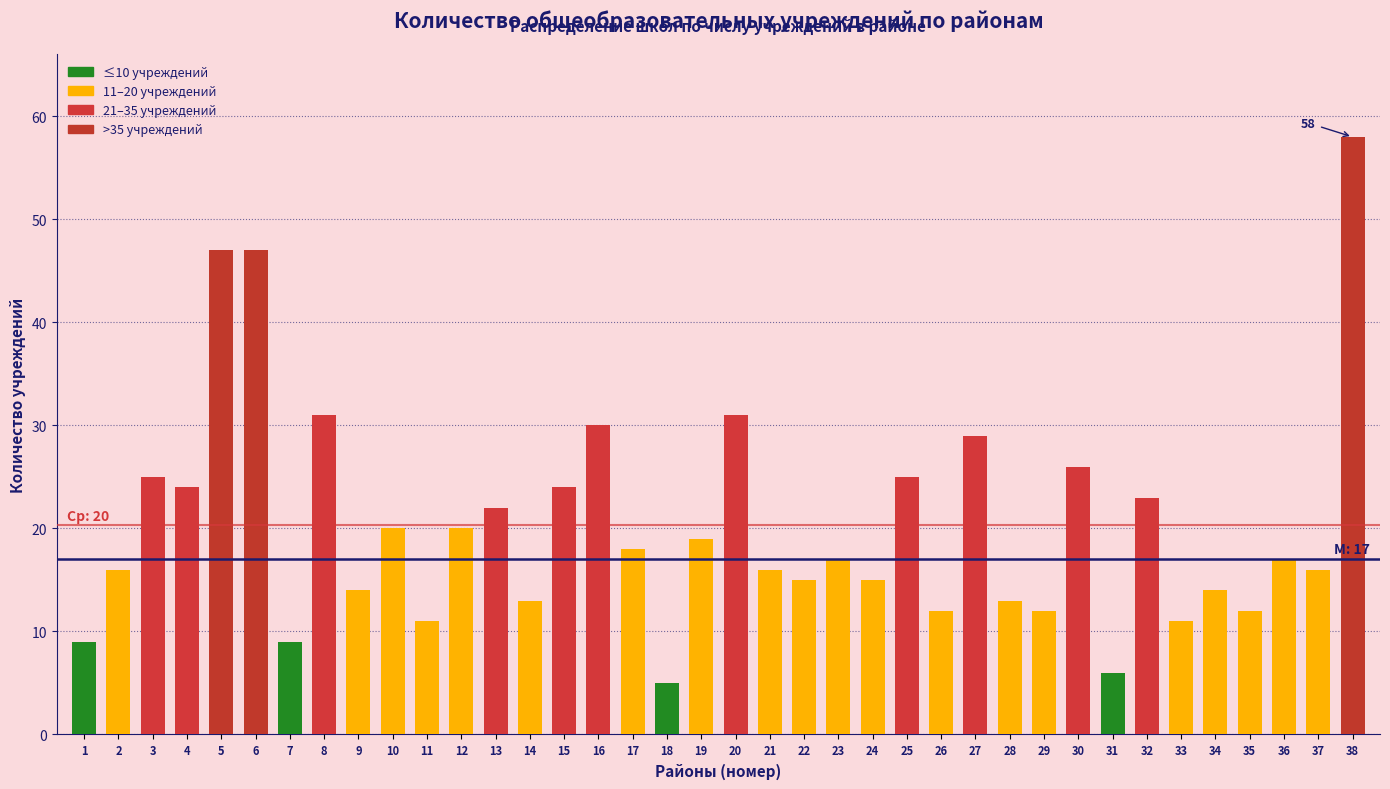

True or false: the data shows 24 at 15.

True